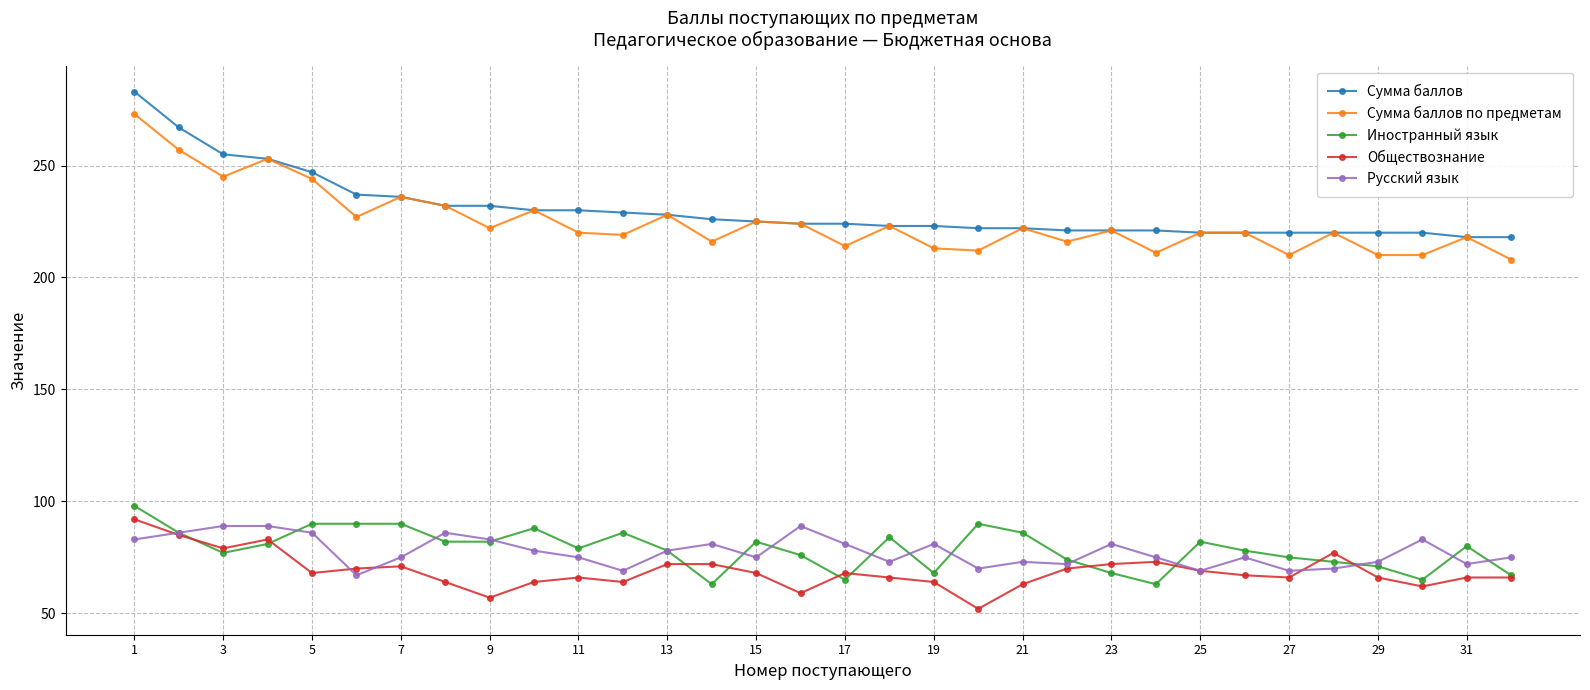

What is the average value of the Сумма баллов по предметам series?

225